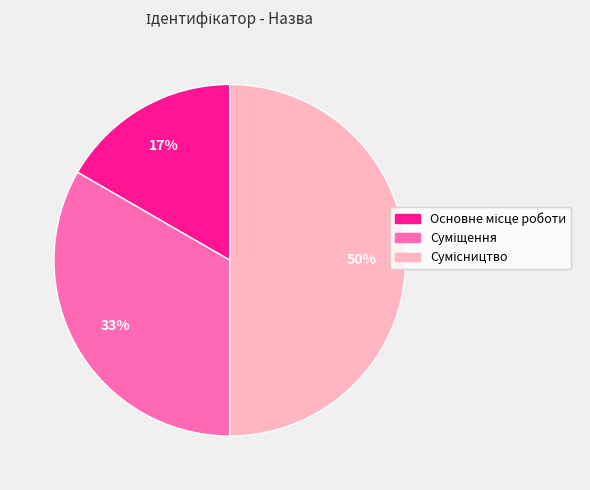

How many slices are in this pie chart?

3